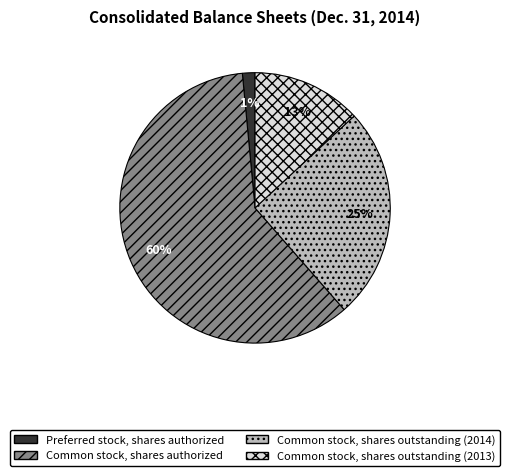

Rank the categories by value from lowest to highest.

Preferred stock, shares authorized, Common stock, shares outstanding (2013), Common stock, shares outstanding (2014), Common stock, shares authorized